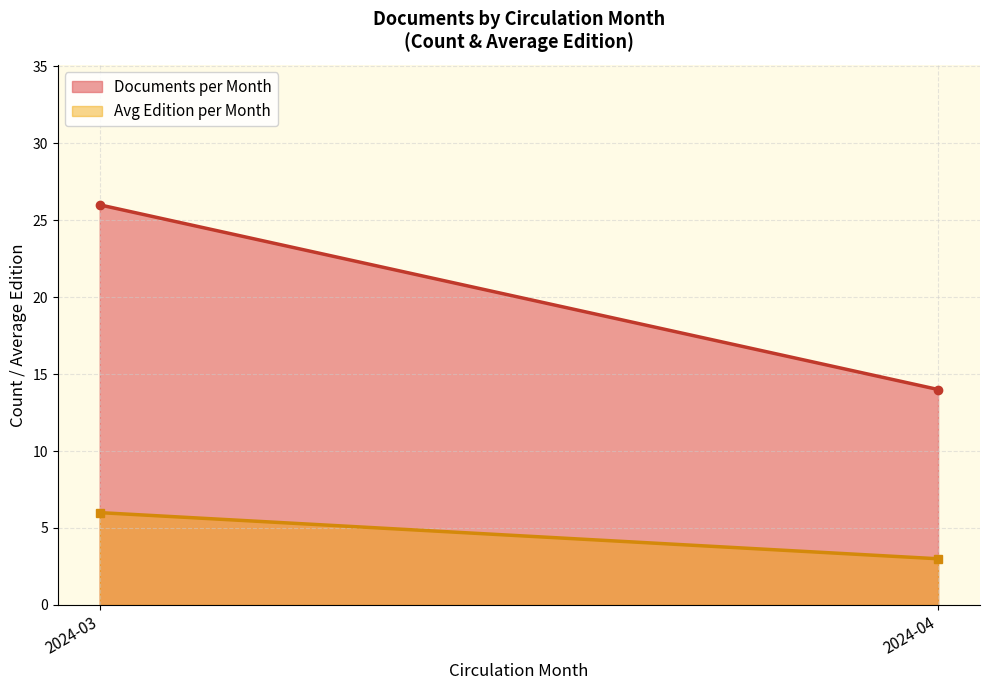

What is the difference between the Avg Edition per Month values at 2024-04 and 2024-03?

3